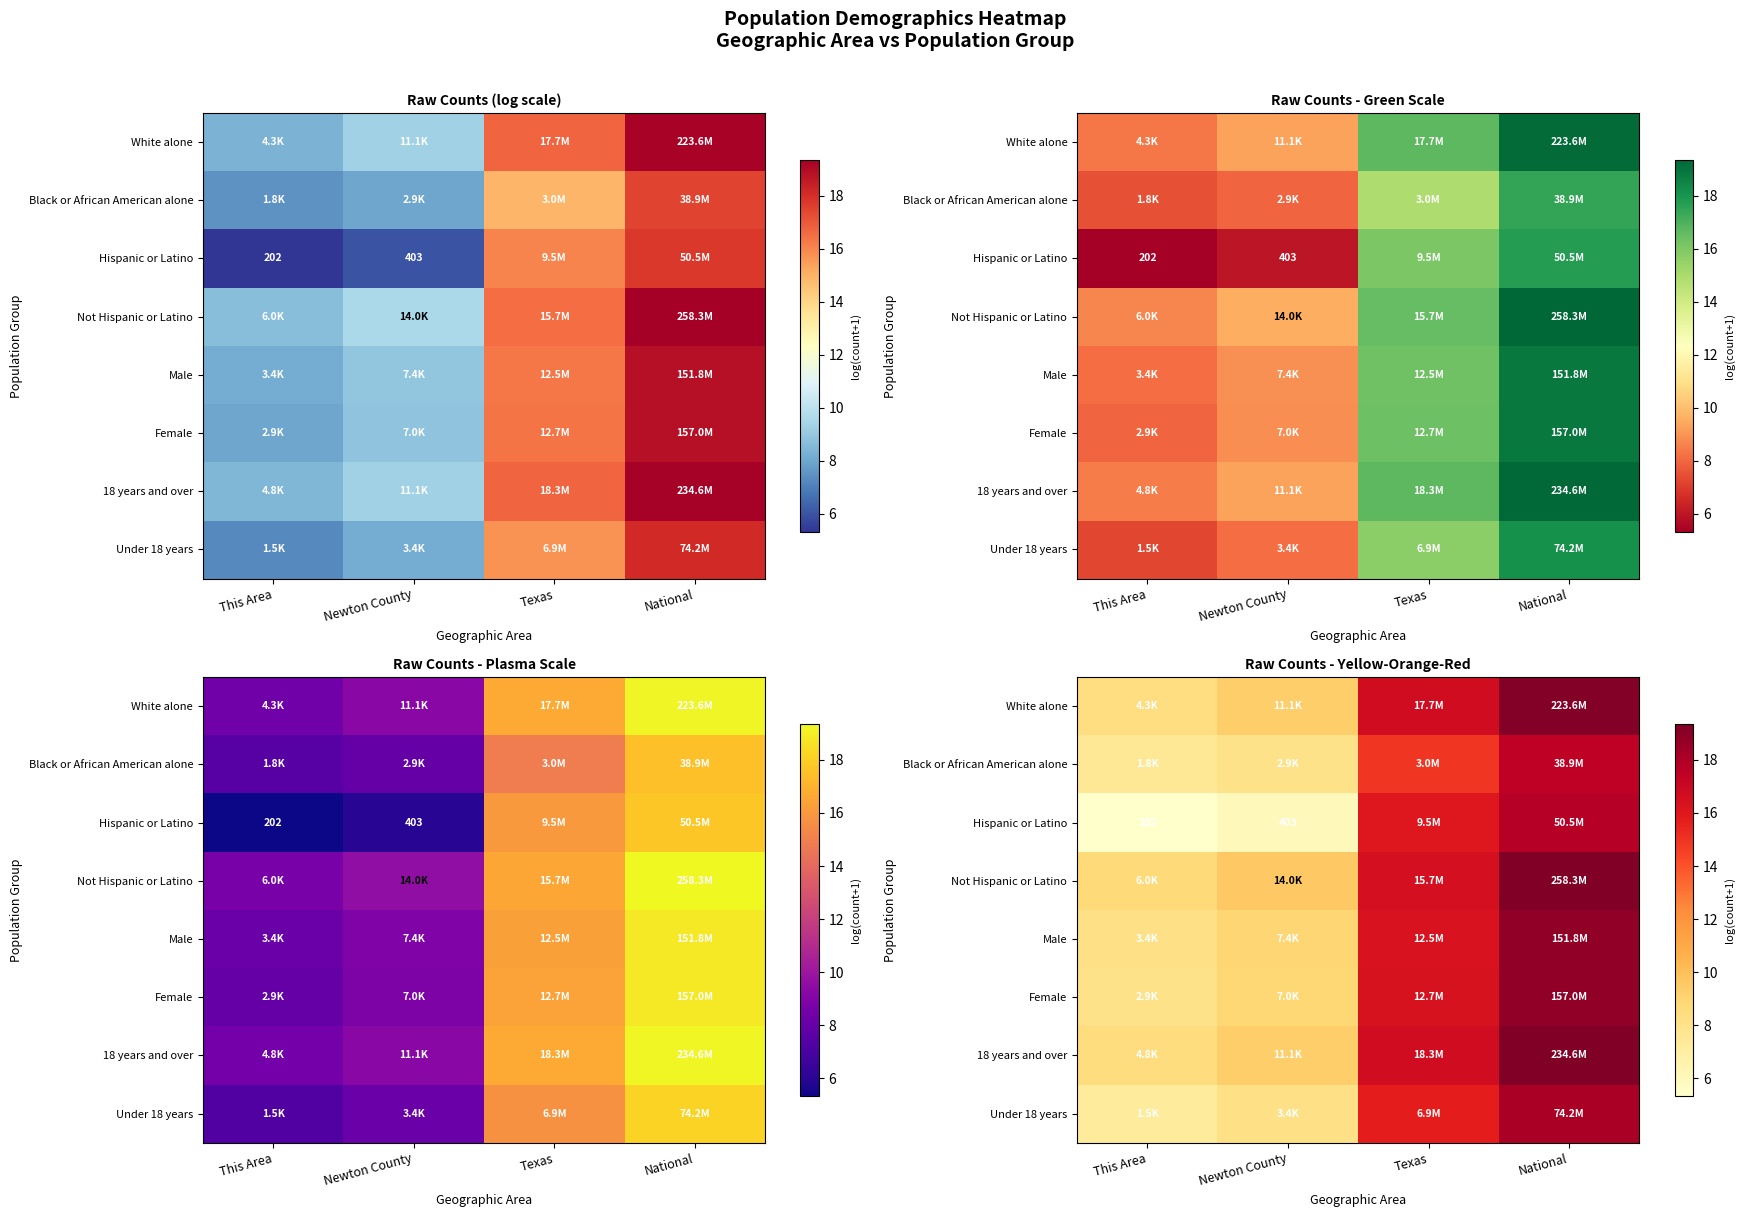

What is the average value of the White alone series?

13.4